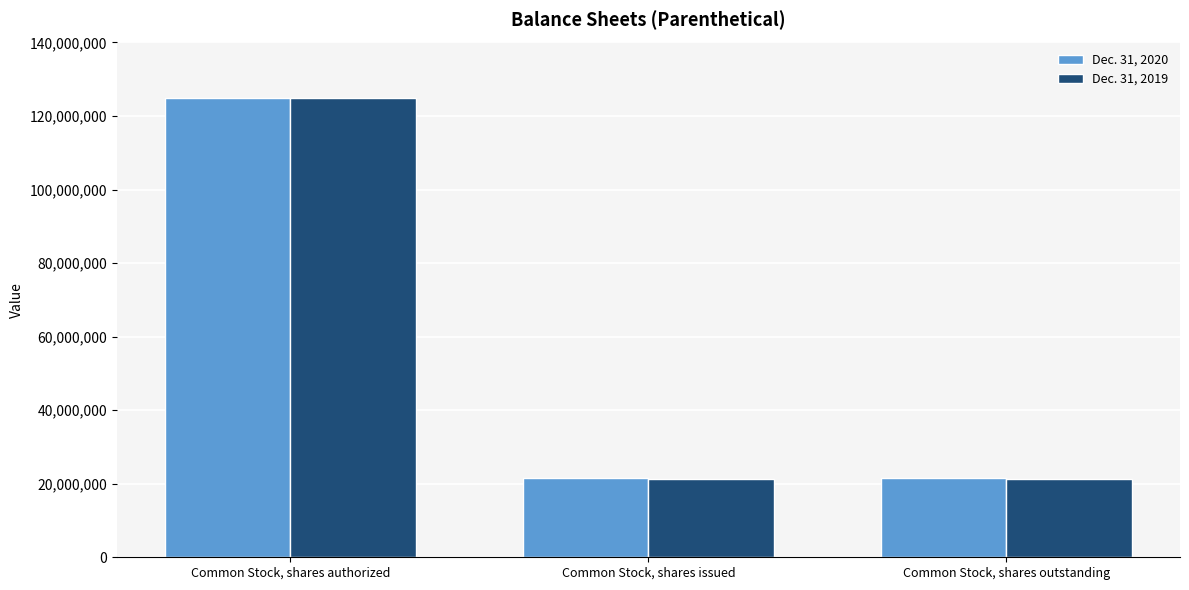

How many distinct data groups are displayed?

2